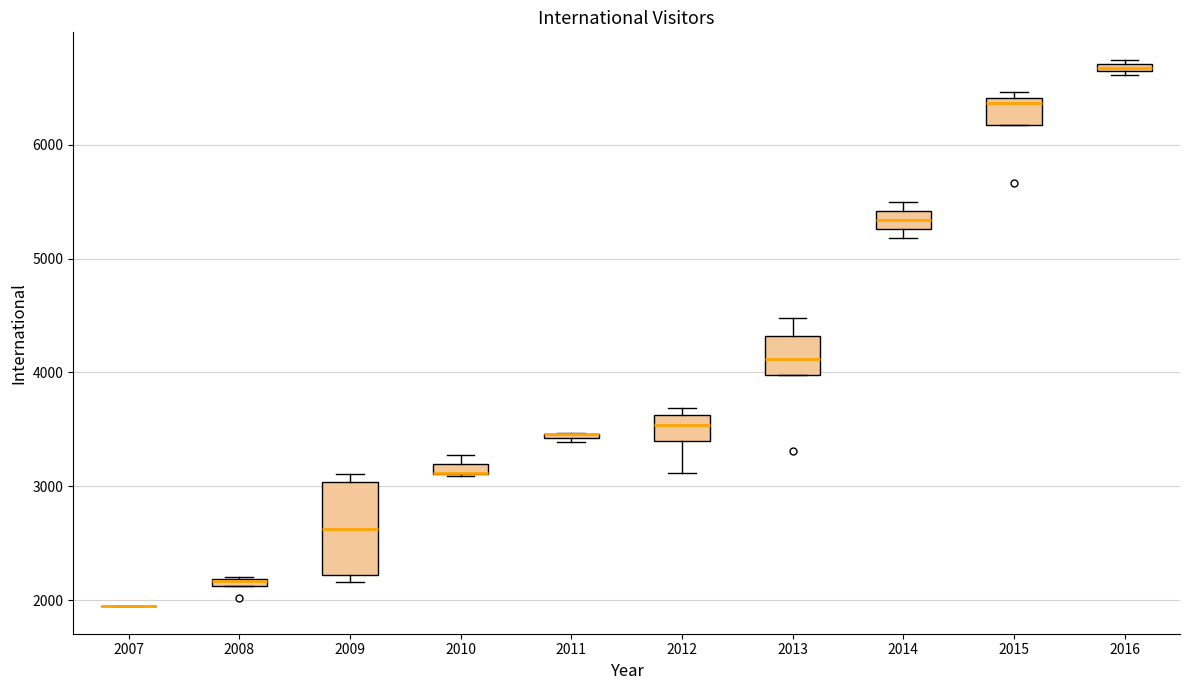

Comparing the boxes themselves (not the whiskers), which one is the tallest?

2009